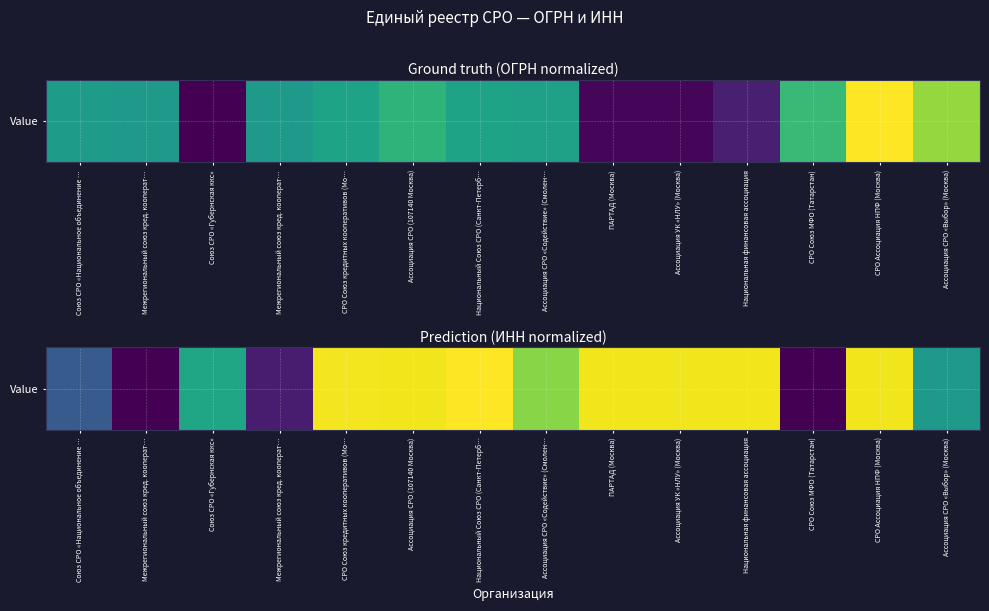

Rank the categories by value from lowest to highest.

Межрегиональный союз кред. кооперат…, СРО Союз МФО (Татарстан), Межрегиональный союз кред. кооперат…, Союз СРО «Национальное объединение …, Ассоциация СРО «Выбор» (Москва), Союз СРО «Губернская ккс», Ассоциация СРО «Содействие» (Смолен…, СРО Ассоциация НПФ (Москва), Ассоциация УК «НЛУ» (Москва), Ассоциация СРО (107140 Москва), ПАРТАД (Москва), Национальная финансовая ассоциация, СРО Союз кредитных кооперативов (Мо…, Национальный Союз СРО (Санкт-Петерб…